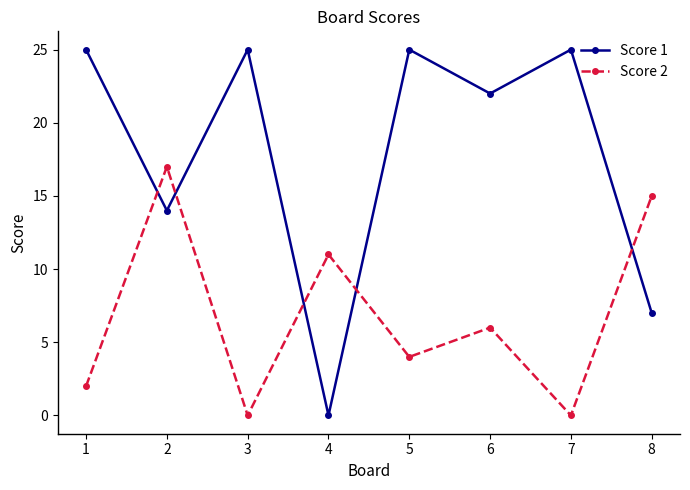

Does the chart display data point markers on the line(s)?

Yes